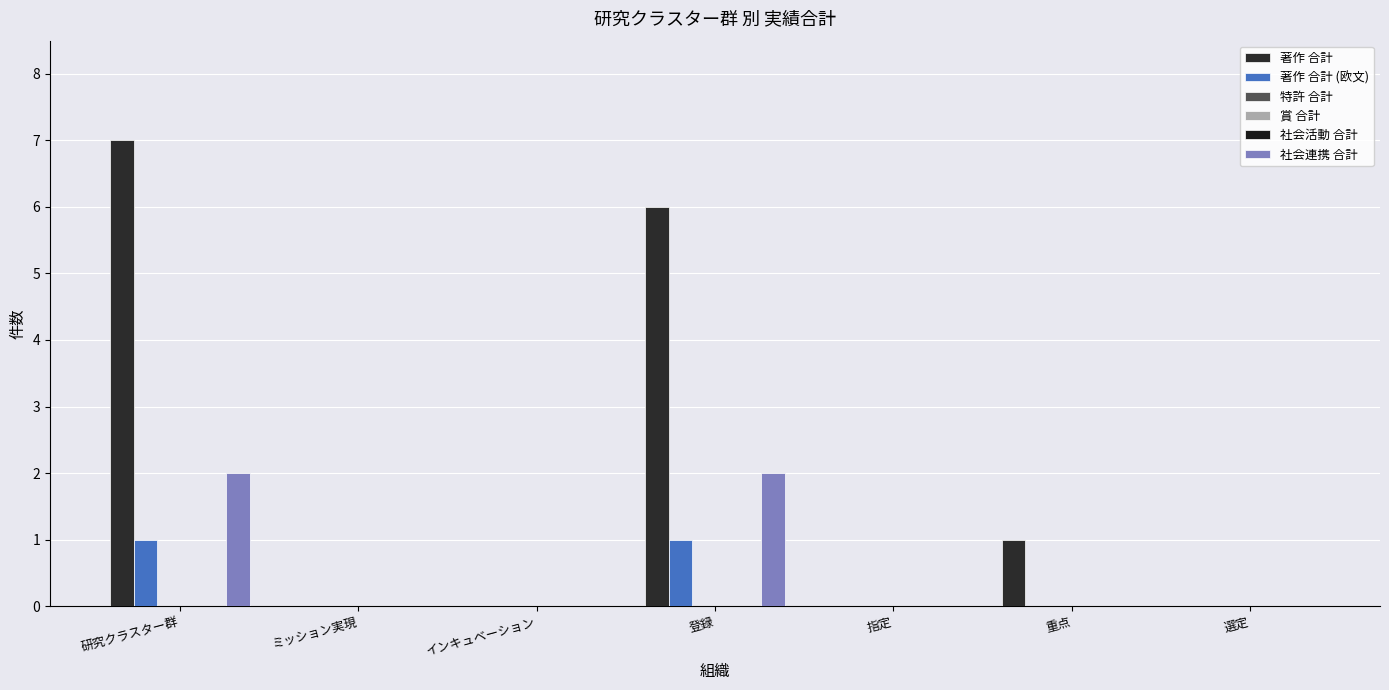

What is the difference between the second highest and minimum values in the 著作 合計 series?

6